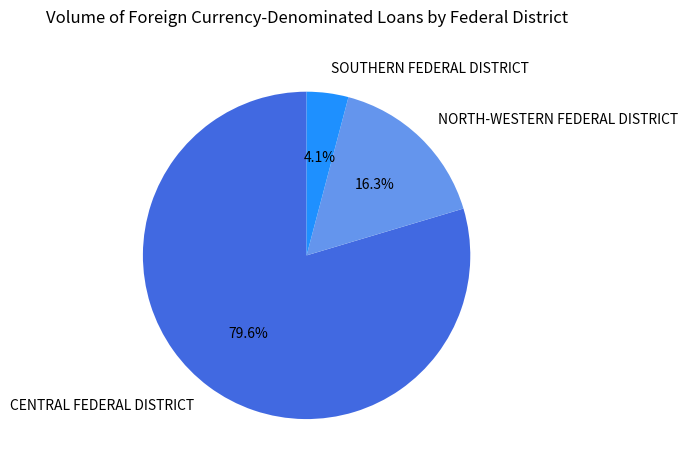

Is it true that CENTRAL FEDERAL DISTRICT is 80% of the pie?

True